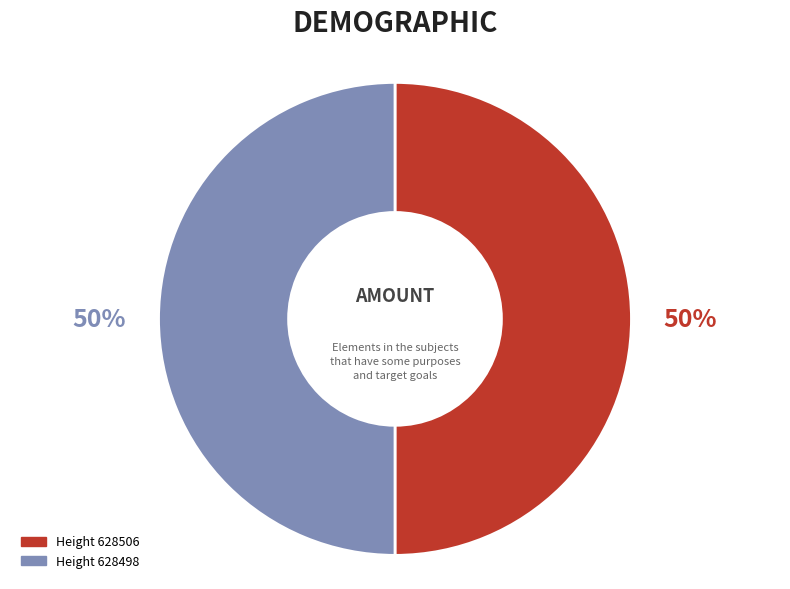

To the nearest percent, what is the average slice percentage?

50%